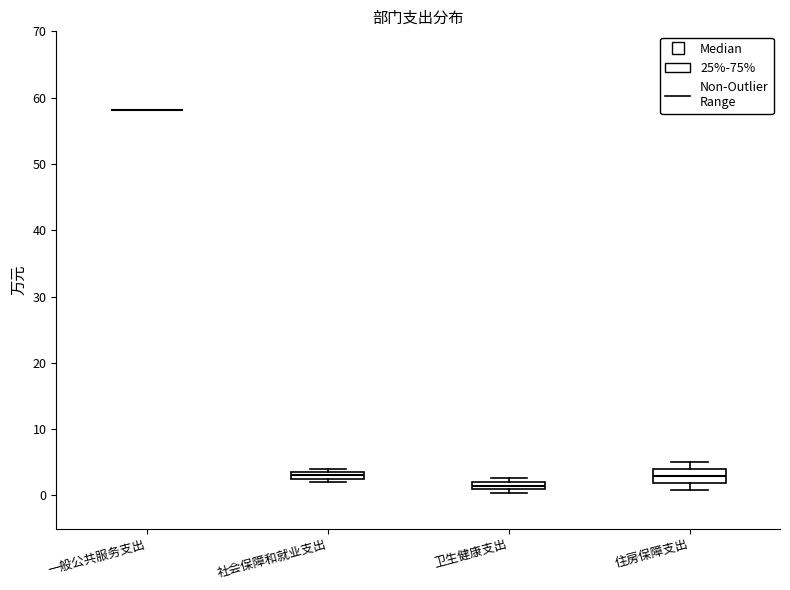

Where is the lower edge of the box for 卫生健康支出 on the y-axis? The values are not printed on the chart, so give them approximately, as read against the axis.

1